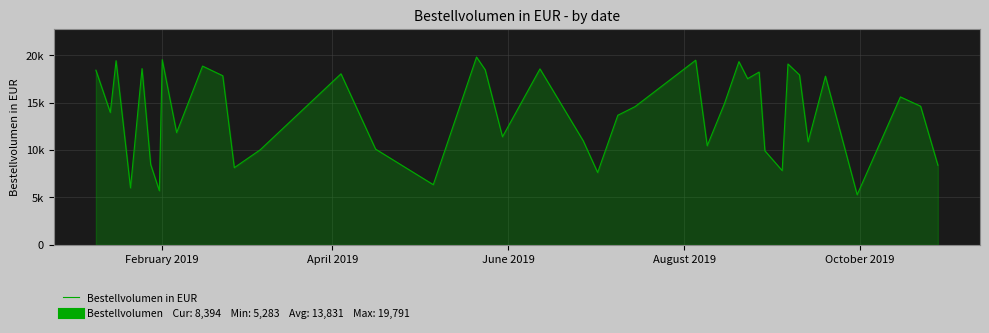

Is this an area chart (filled region under the line)?

Yes